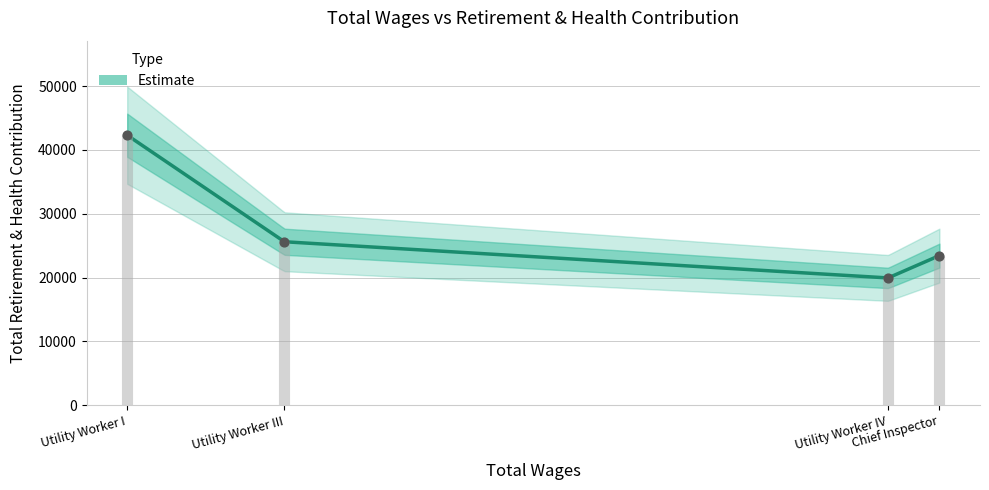

What is the change in value from Utility Worker IV to Chief Inspector?

+3496